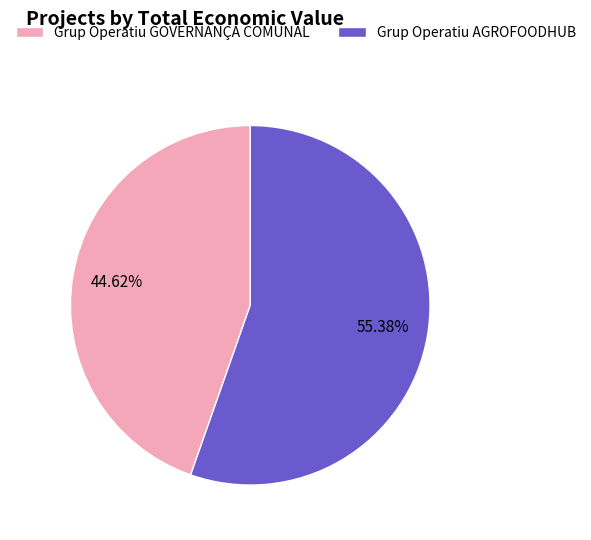

How many segments does this pie chart have?

2